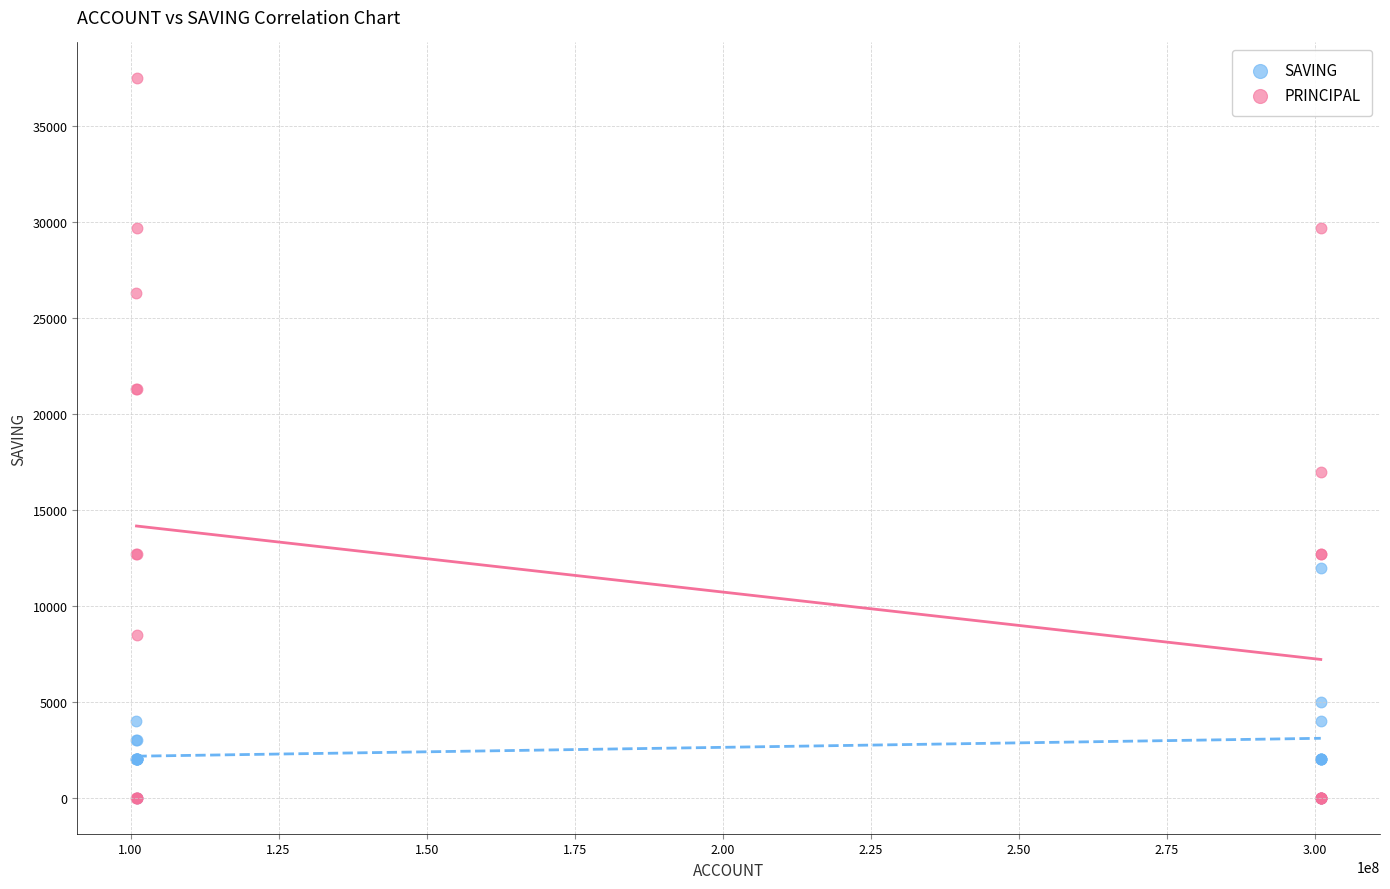

Across all series, what Y value is closest to 18750?

17000